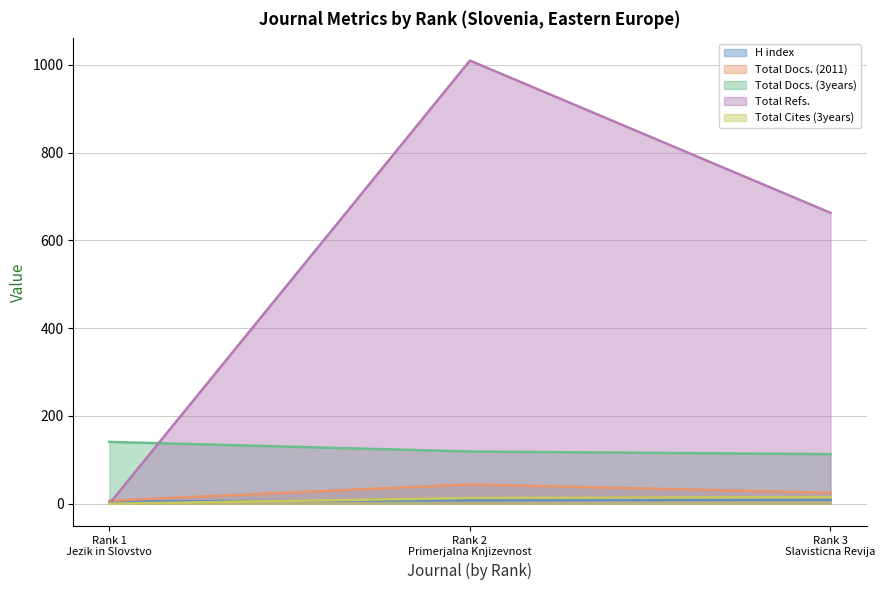

At which label does Total Docs. (2011) reach its peak?

Rank 2
Primerjalna Knjizevnost